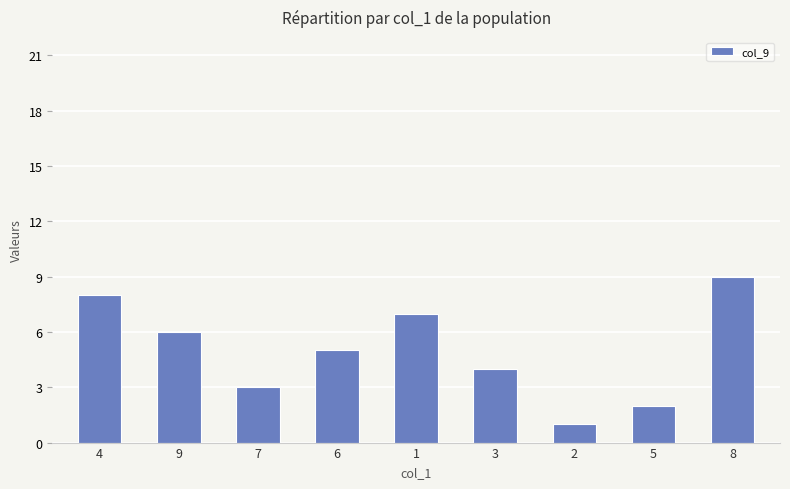

What is the label of the 6th bar from the left?

3